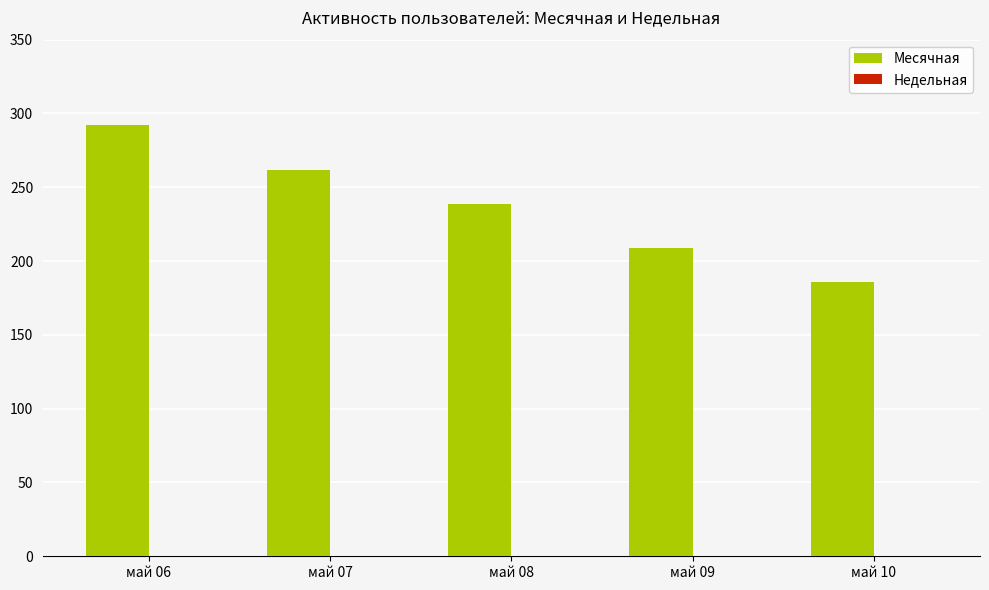

True or false: the data shows 426 at май 08.

False